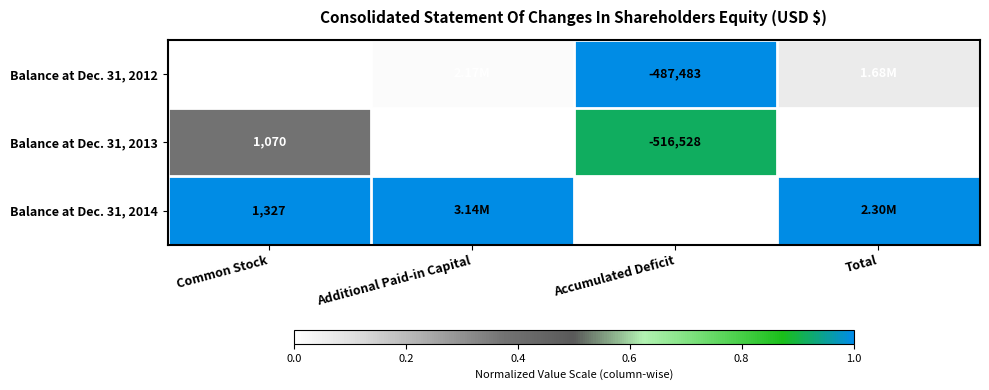

Is the value of Balance at Dec. 31, 2014 at Accumulated Deficit greater than the value of Balance at Dec. 31, 2013 at Common Stock?

No